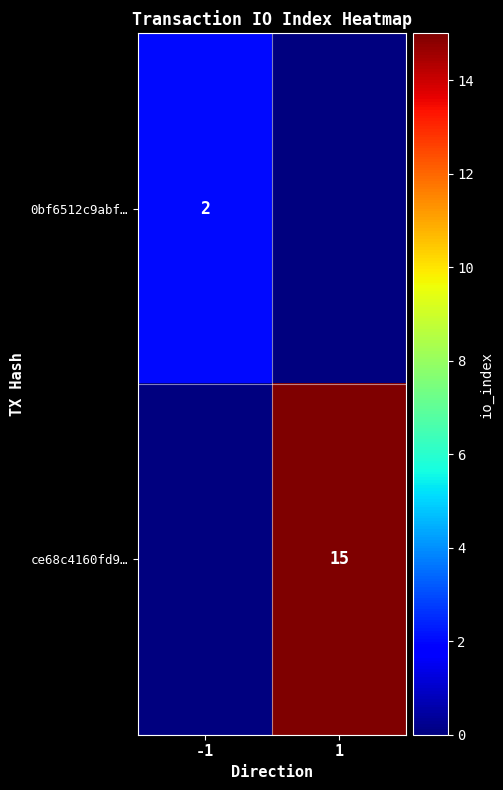

The ce68c4160fd9… series shows 15 at 1. True or false?

True